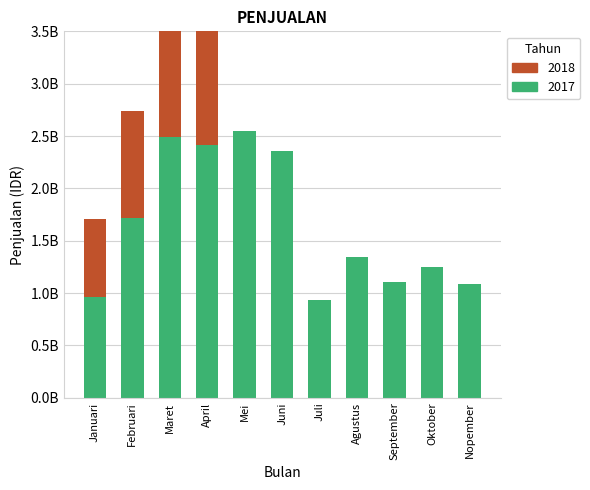

Which series changed the most between Februari and Maret?

2017